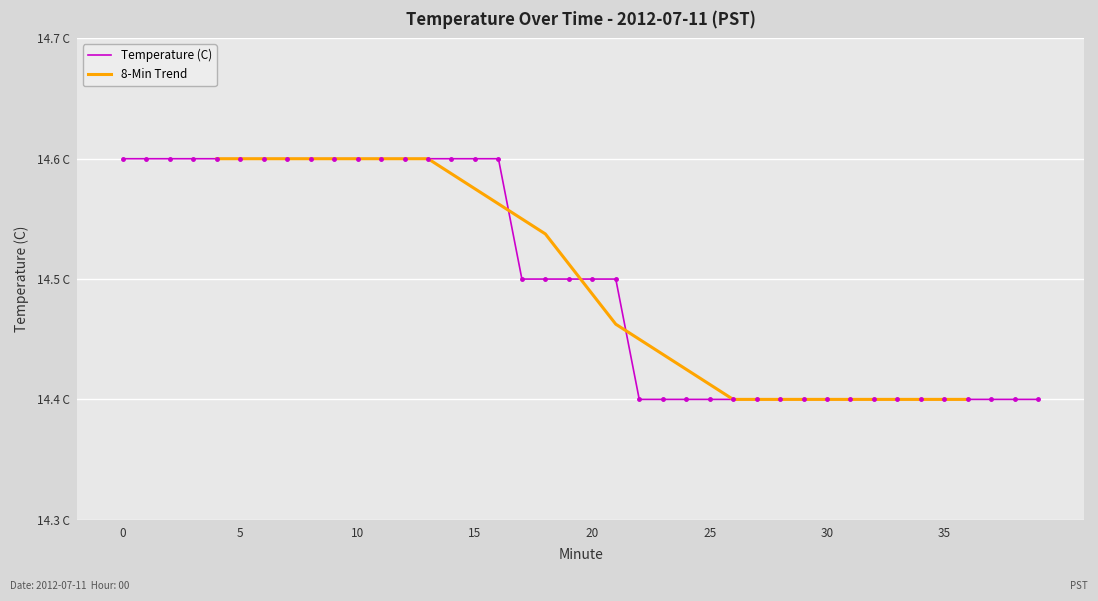

List the labels in order of value, largest first.

0, 1, 2, 3, 4, 5, 6, 7, 8, 9, 10, 11, 12, 13, 14, 15, 16, 17, 18, 19, 20, 21, 22, 23, 24, 25, 26, 27, 28, 29, 30, 31, 32, 33, 34, 35, 36, 37, 38, 39